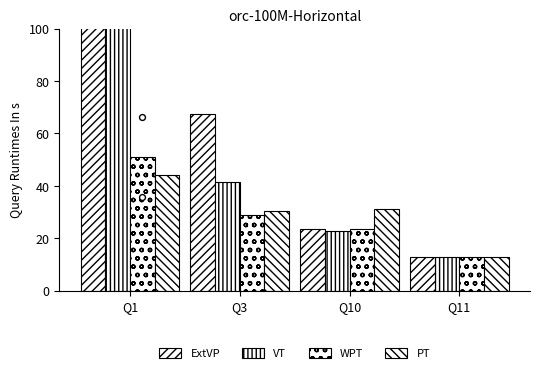

Which series reaches the minimum Y coordinate?

ExtVP